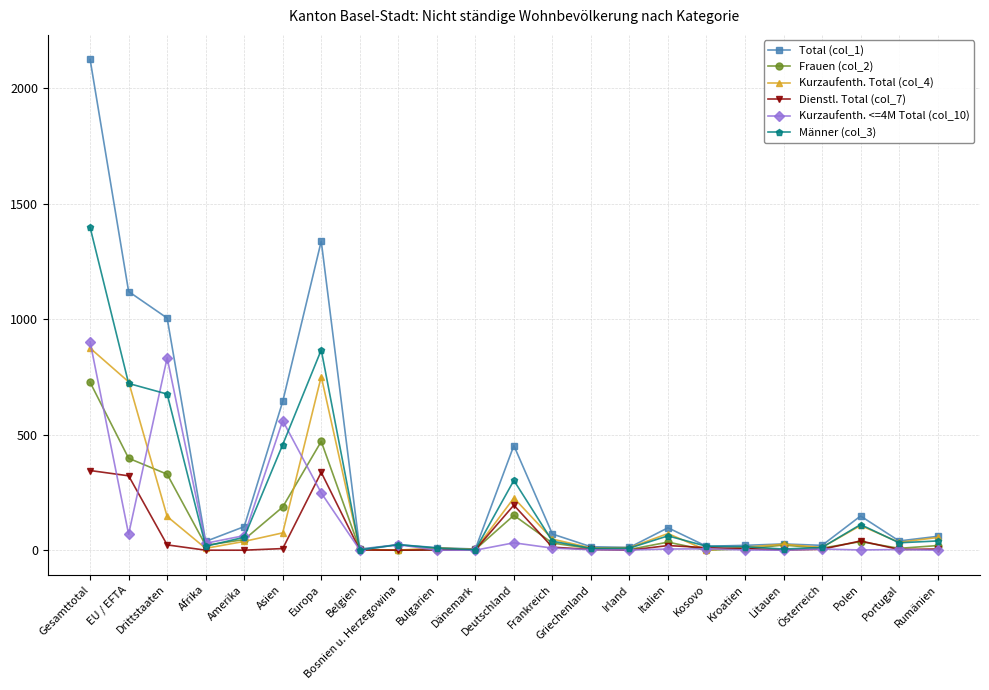

Which series has the largest range (max minus min)?

Total (col_1)